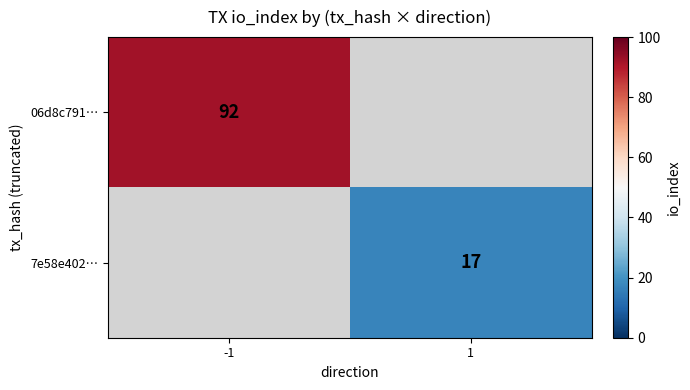

The 06d8c791… series shows 147.4 at -1. True or false?

False